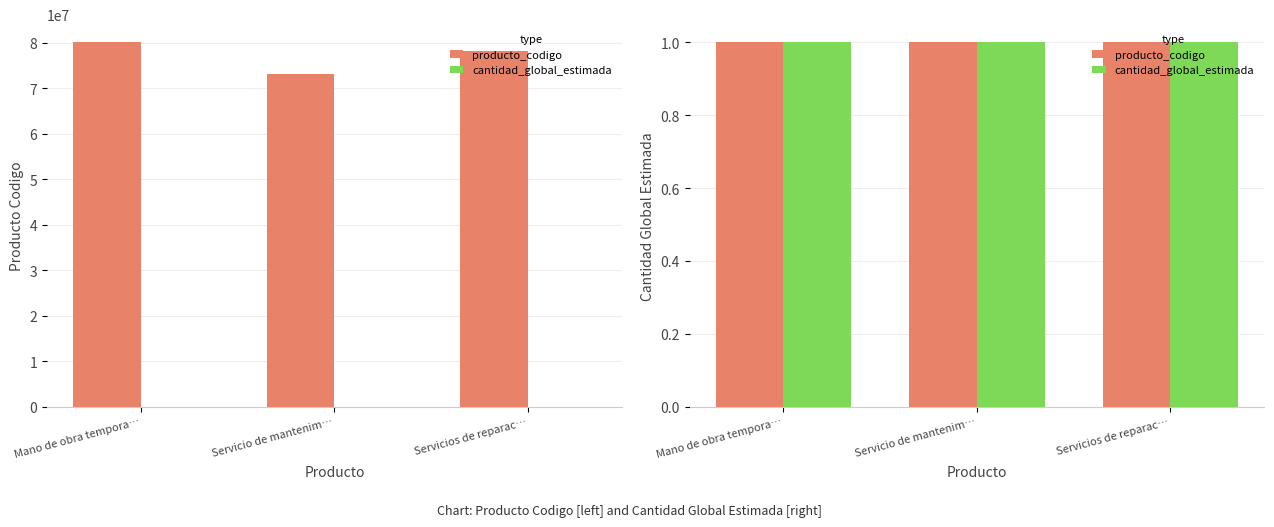

What is the change in value from Mano de obra tempora… to Servicios de reparac…?

-1931512